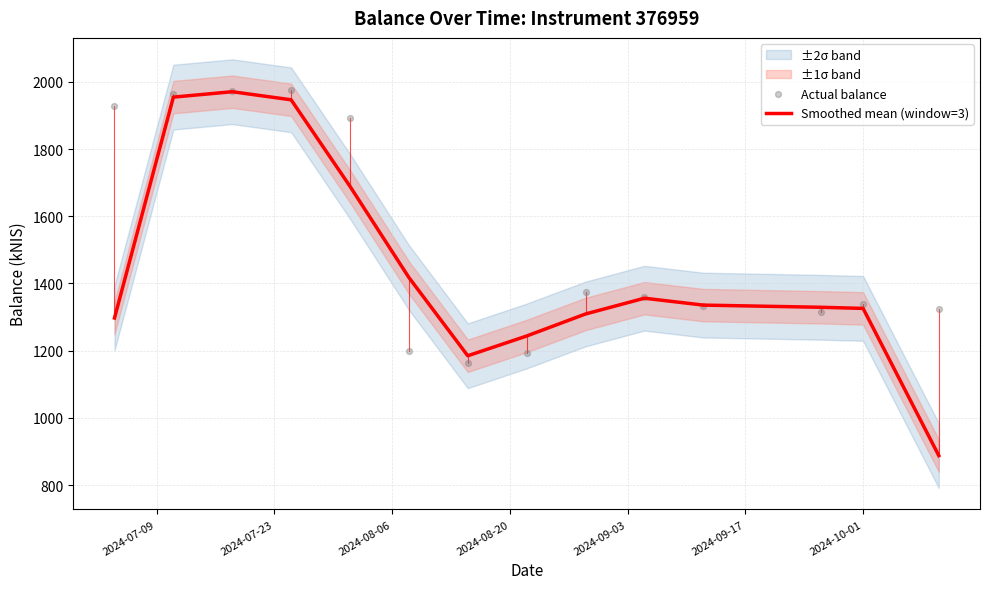

Which series has the largest total across all categories?

Actual balance